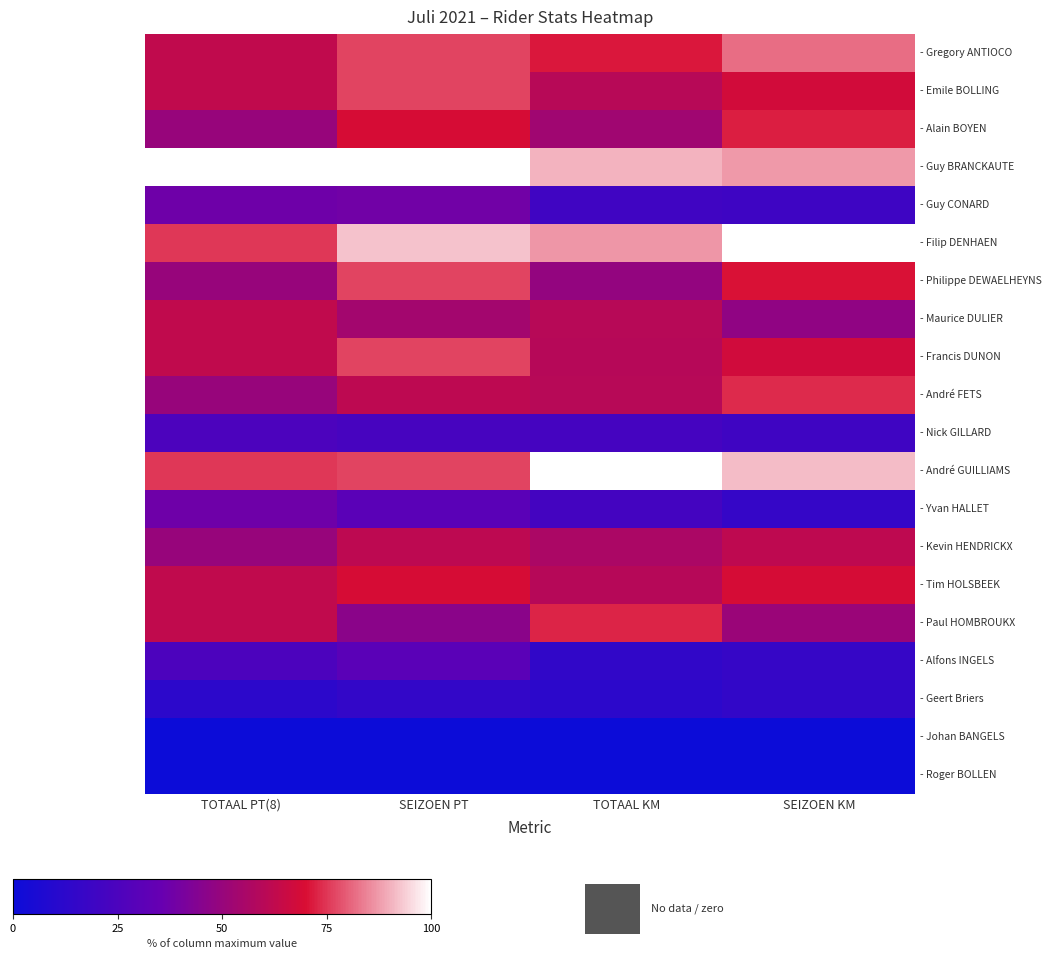

What is the total value across all series at SEIZOEN KM?

1029.4